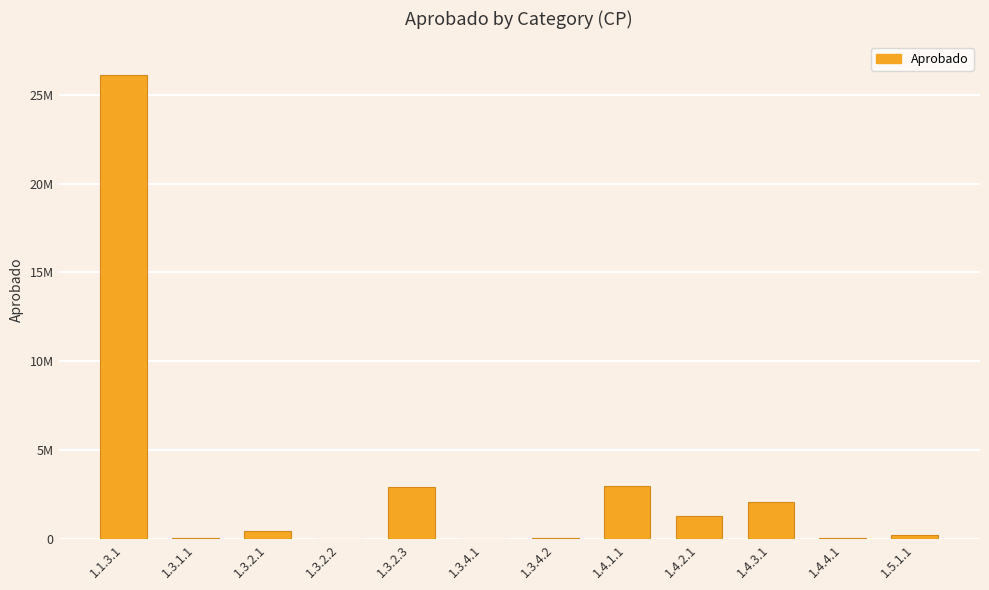

What is the minimum value shown in the chart?

10000.0